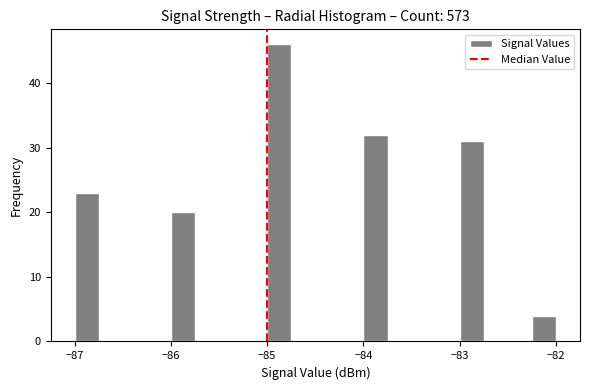

Read against the x-axis, roughly where is the centre of the tallest bar?

-84.9